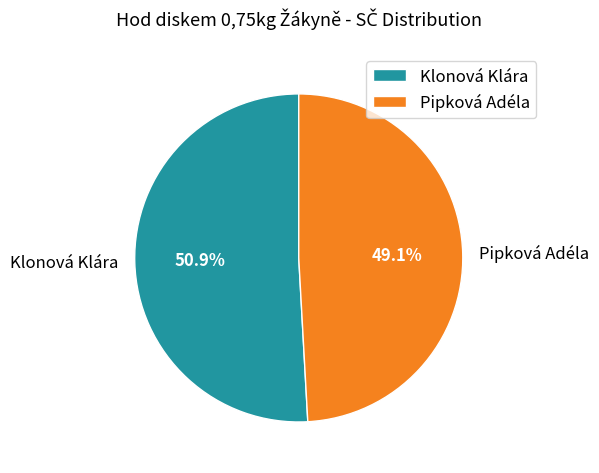

Does Pipková Adéla account for over 50% of the chart?

No